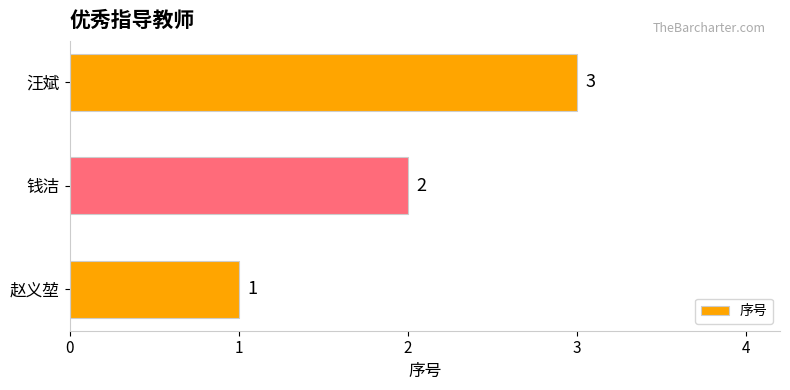

What is the sum of all values?

6